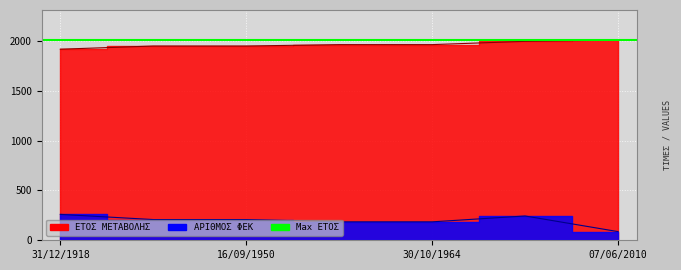

True or false: ΑΡΙΘΜΟΣ ΦΕΚ and ΕΤΟΣ ΜΕΤΑΒΟΛΗΣ cross at least once.

False